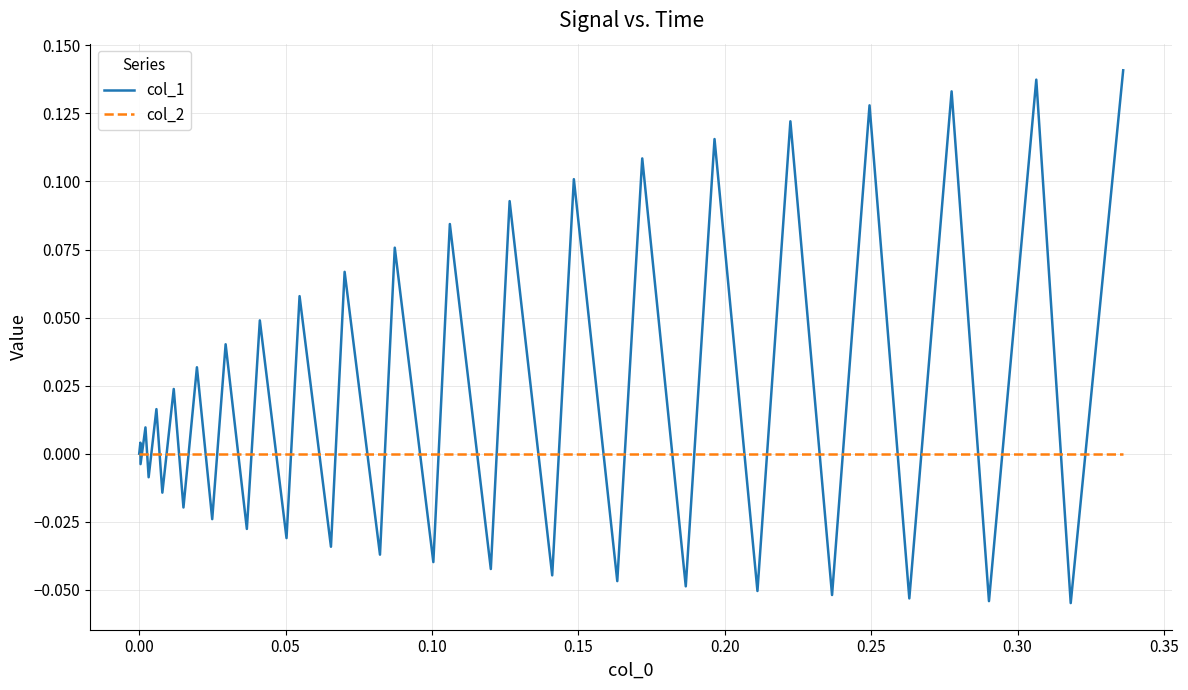

Which series has the largest total across all categories?

col_1